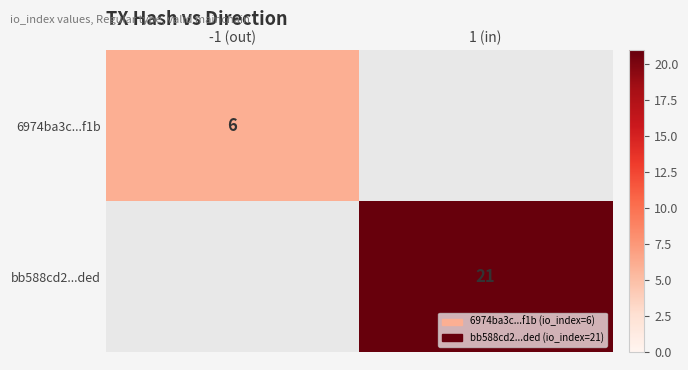

Count the number of data series in this chart.

2